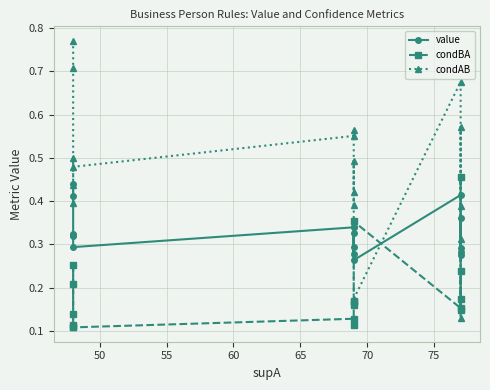

What is the value of the condBA point at the 14th from the left?

0.5